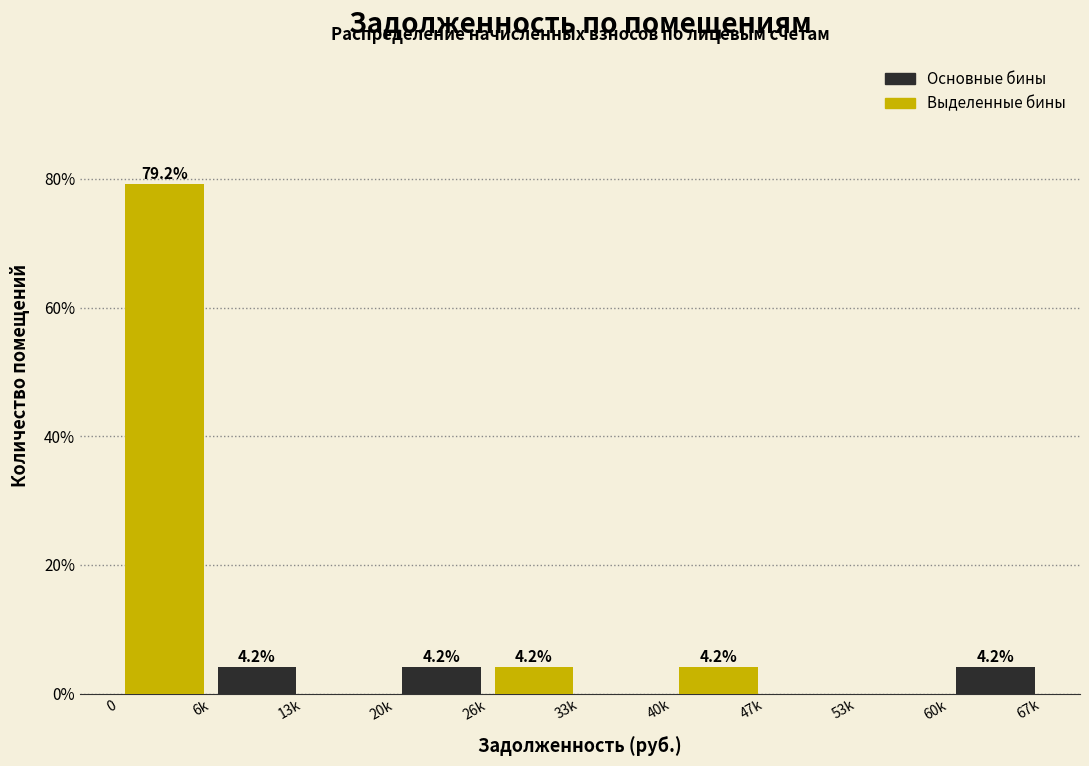

Reading left to right, list all the values displayed in this chart.

Основные бины: 6k=4.2	20k=4.2	33k=0.0	47k=0.0	60k=4.2
Выделенные бины: 6k=79.2	20k=0.0	33k=4.2	47k=4.2	60k=0.0